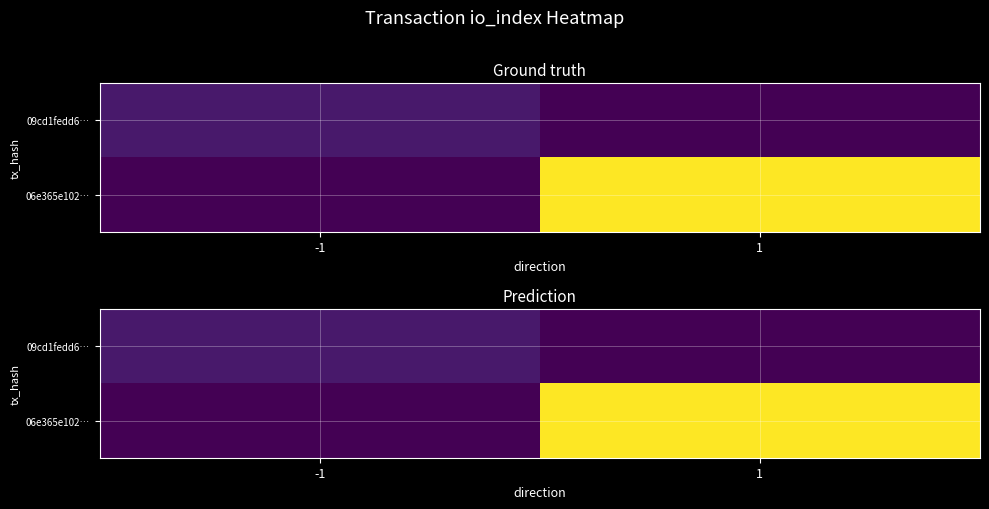

Is the value of 09cd1fedd6… at 1 greater than the value of 06e365e102… at 1?

No